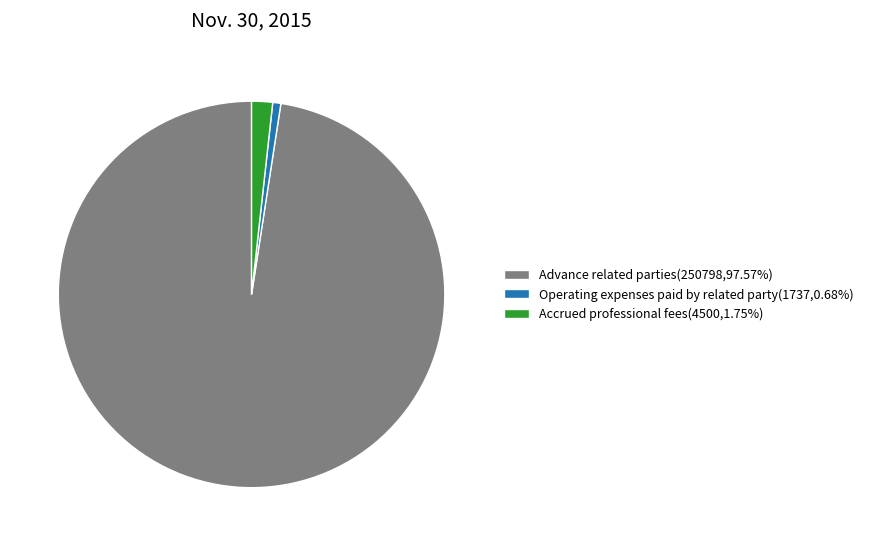

Combined, do Accrued professional fees(4500,1.75%) and Advance related parties(250798,97.57%) account for over 50%?

Yes